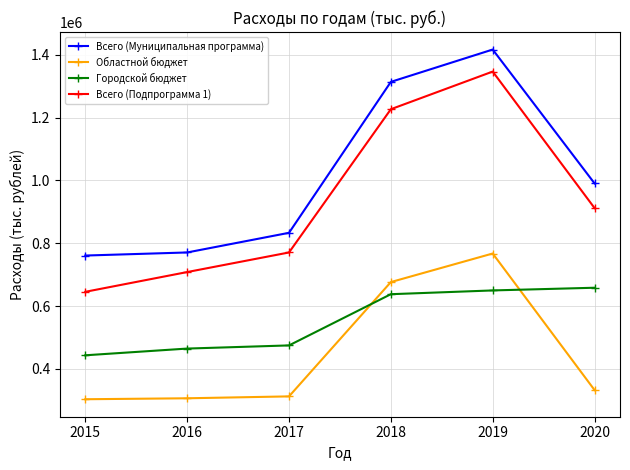

What is the value of the Областной бюджет point at the 3rd from the left?

312191.9